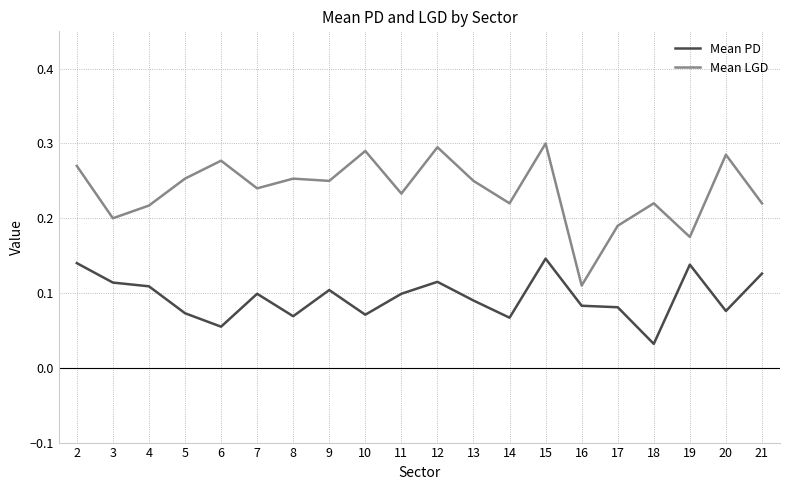

Which category has the lowest value in the Mean LGD series?

16